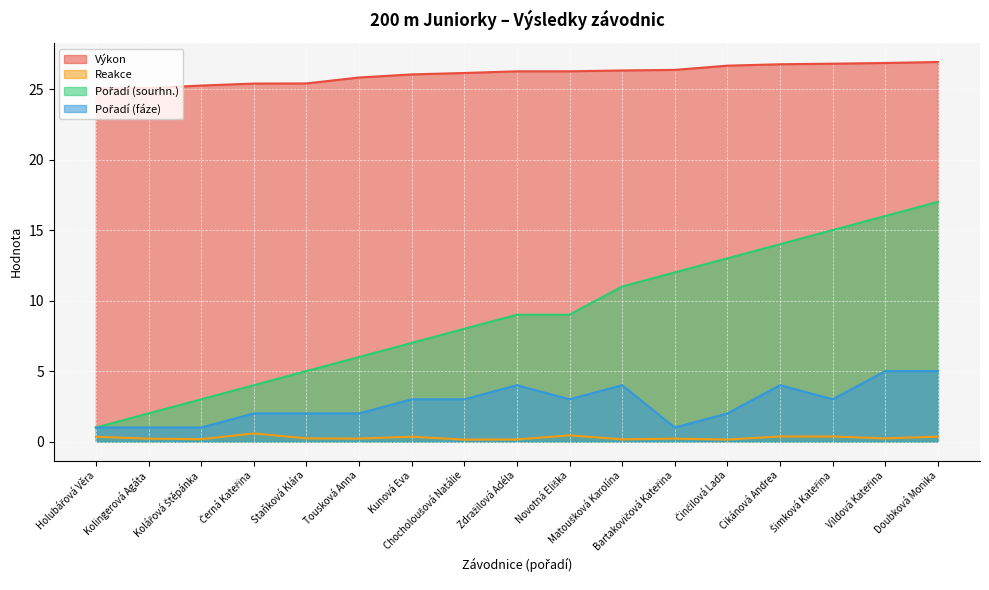

What is the sum of all Výkon values?

443.3